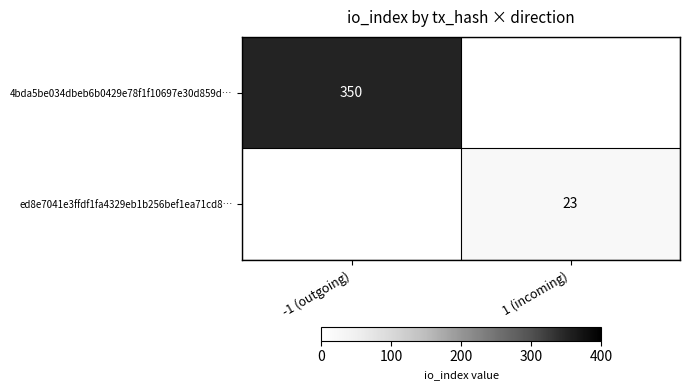

Is the value of ed8e7041e3ffdf1fa4329eb1b256bef1ea71cd8… at 1 (incoming) greater than the value of 4bda5be034dbeb6b0429e78f1f10697e30d859d… at -1 (outgoing)?

No